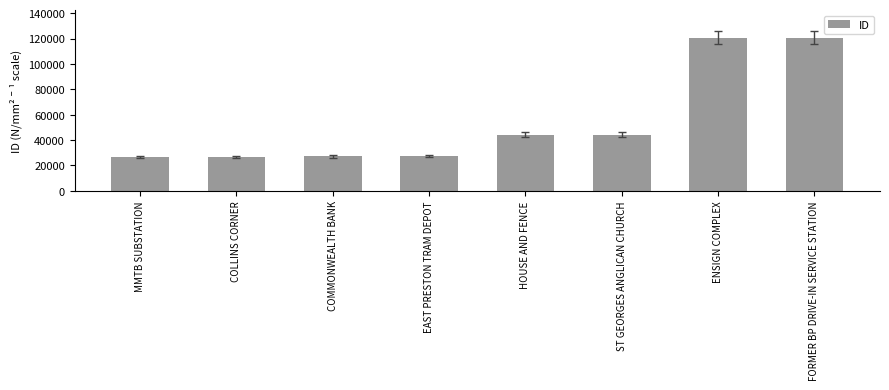

How many values are below 44209?

4